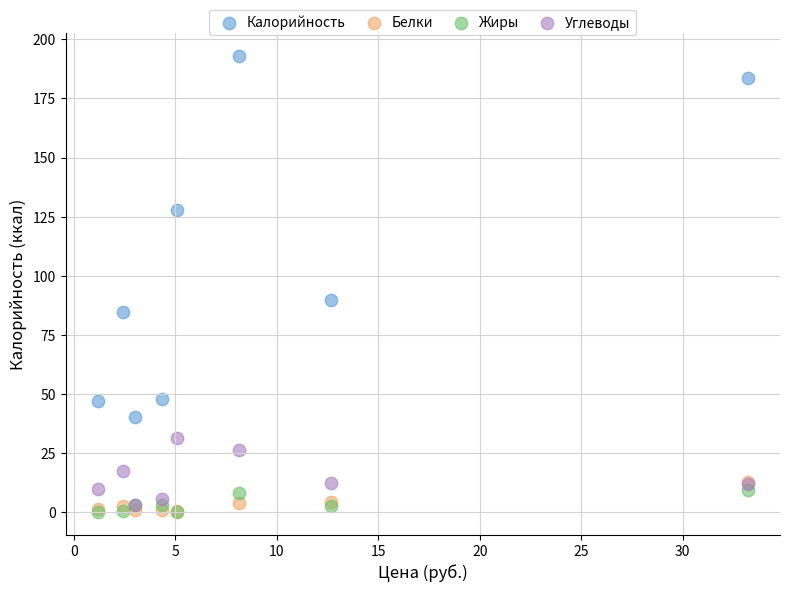

Across all series, what Y value is closest to 96?

89.9